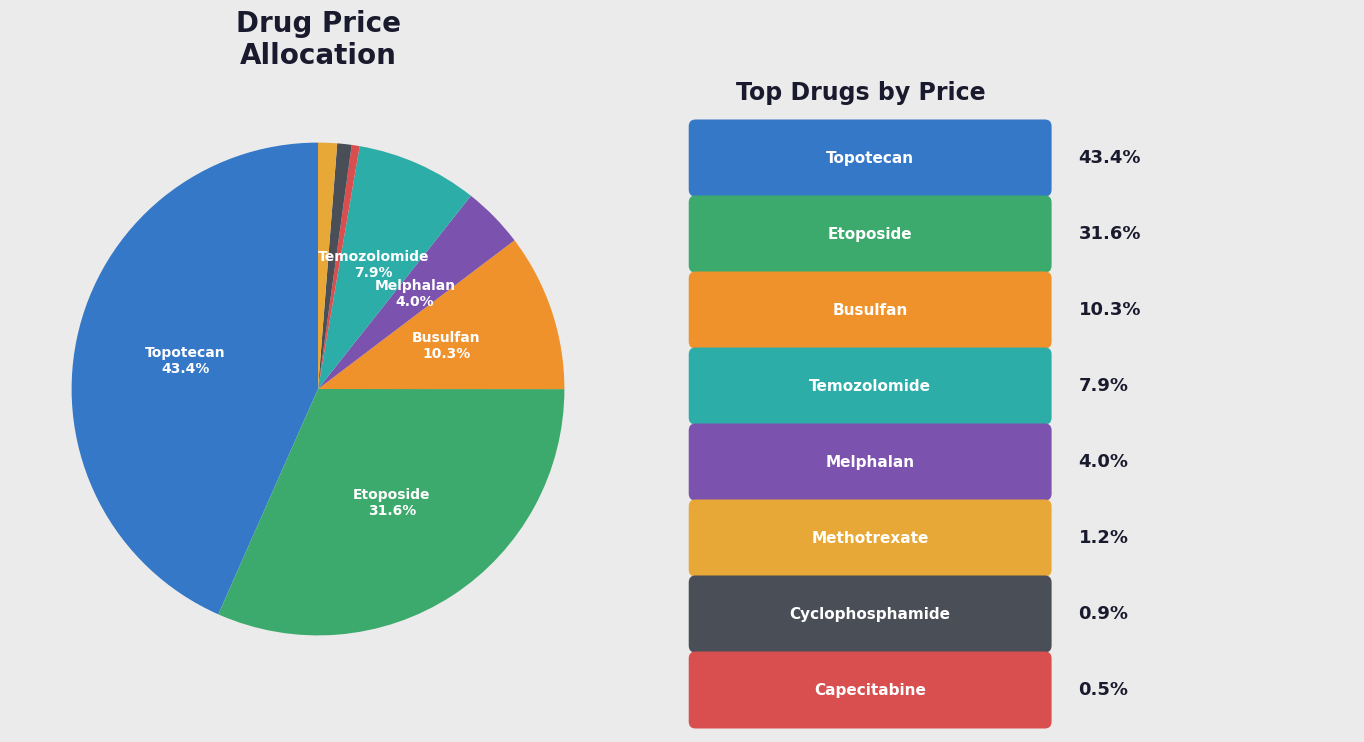

To the nearest percent, what is the difference between the largest and smallest slice percentages?

43%